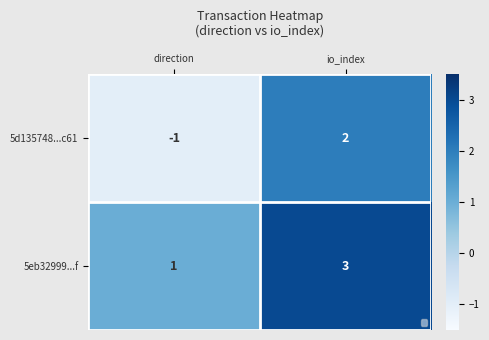

The value of 5d135748...c61 at direction is -1. True or false?

True